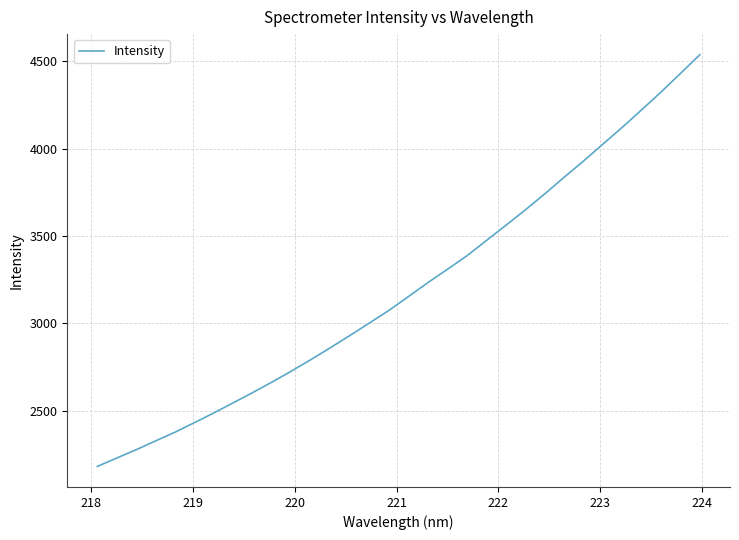

What is the difference between the maximum and minimum values?

2355.4